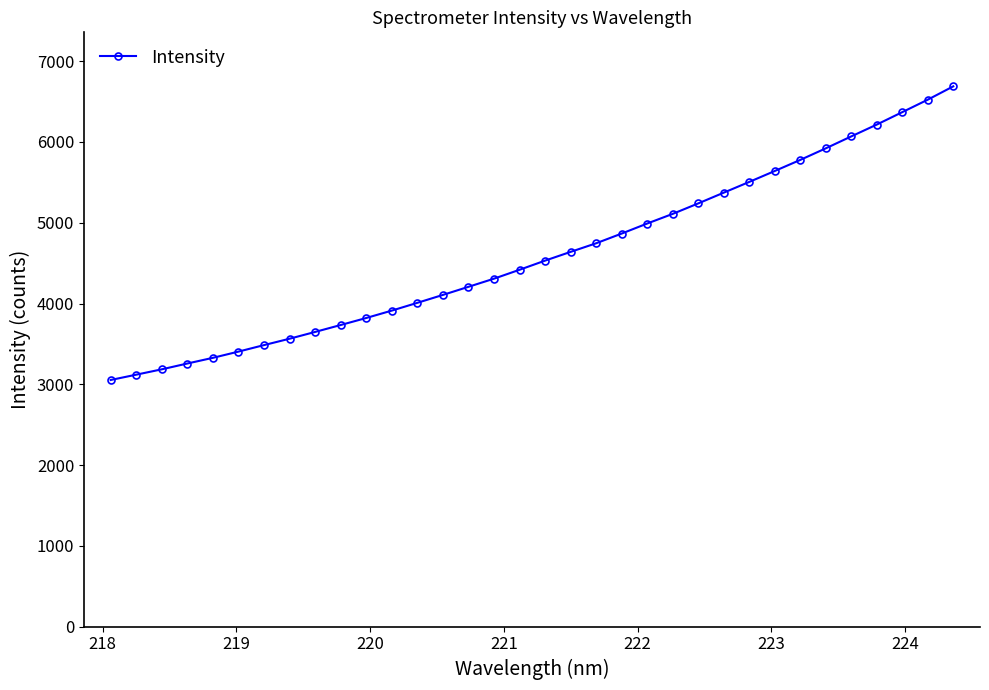

What is the sum of all values?

156763.0